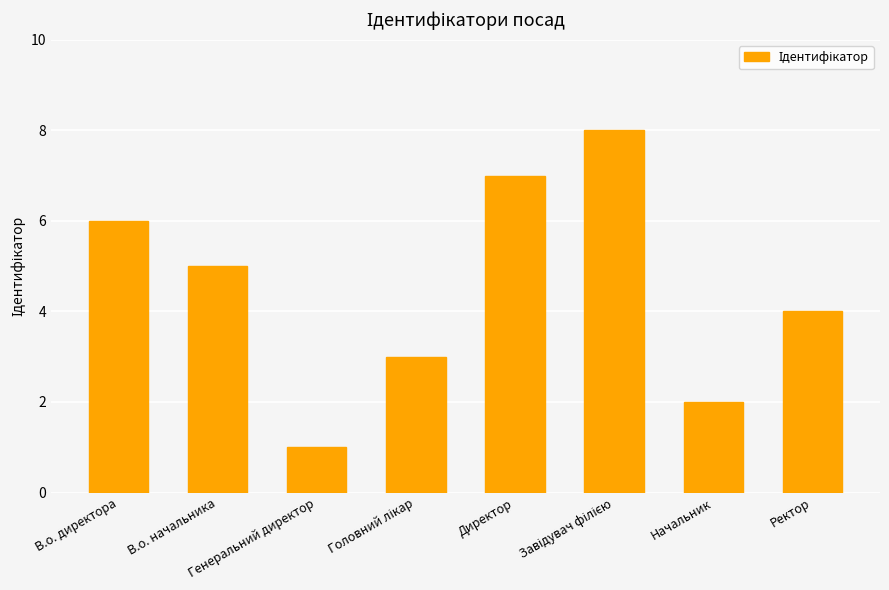

What is the difference between the second highest and second lowest values?

5